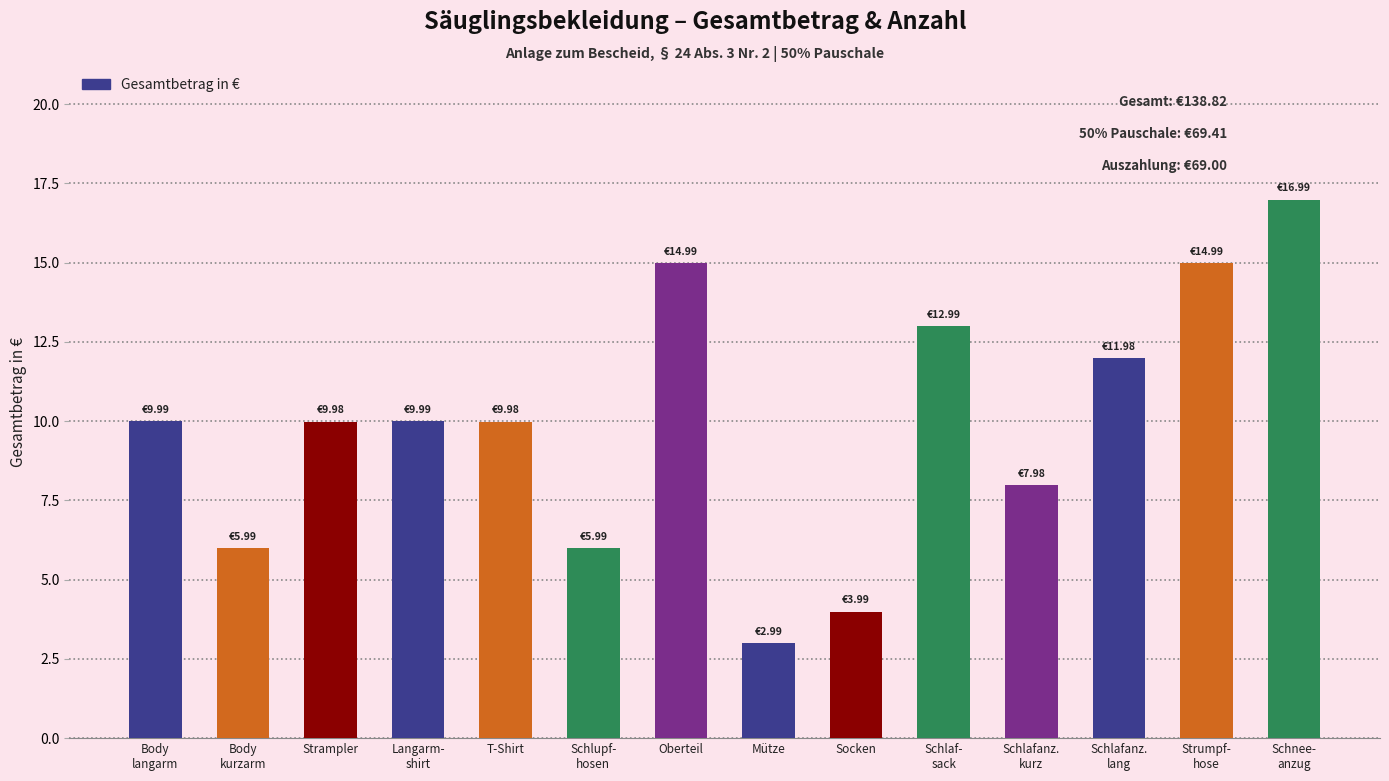

What is the approximate value at T-Shirt?

10.0